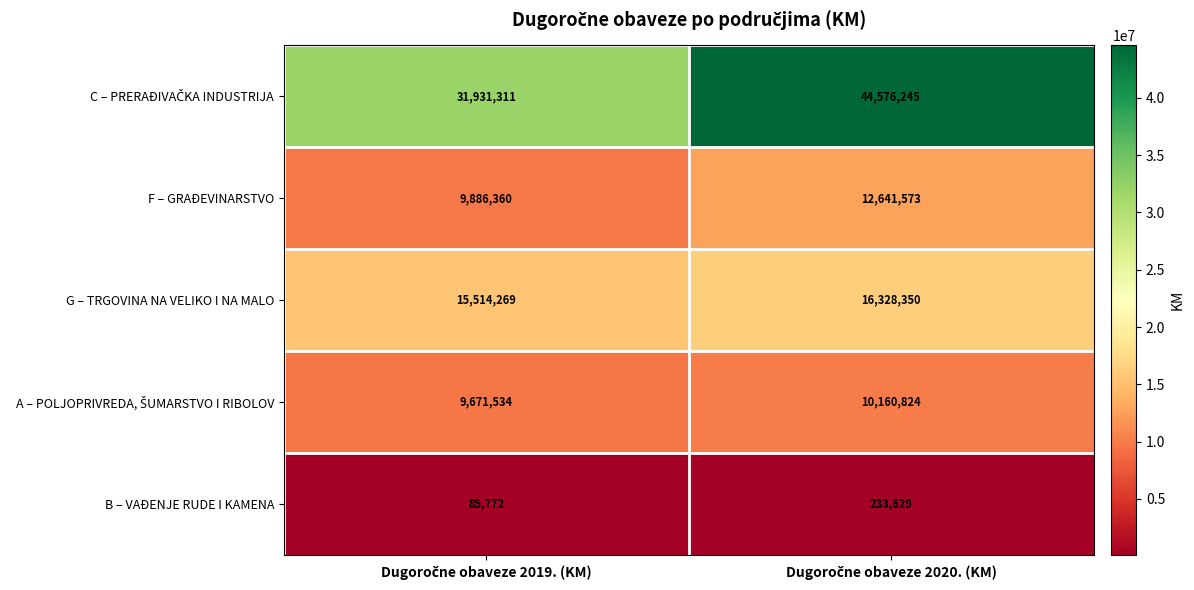

What is the greatest value displayed?

44576245